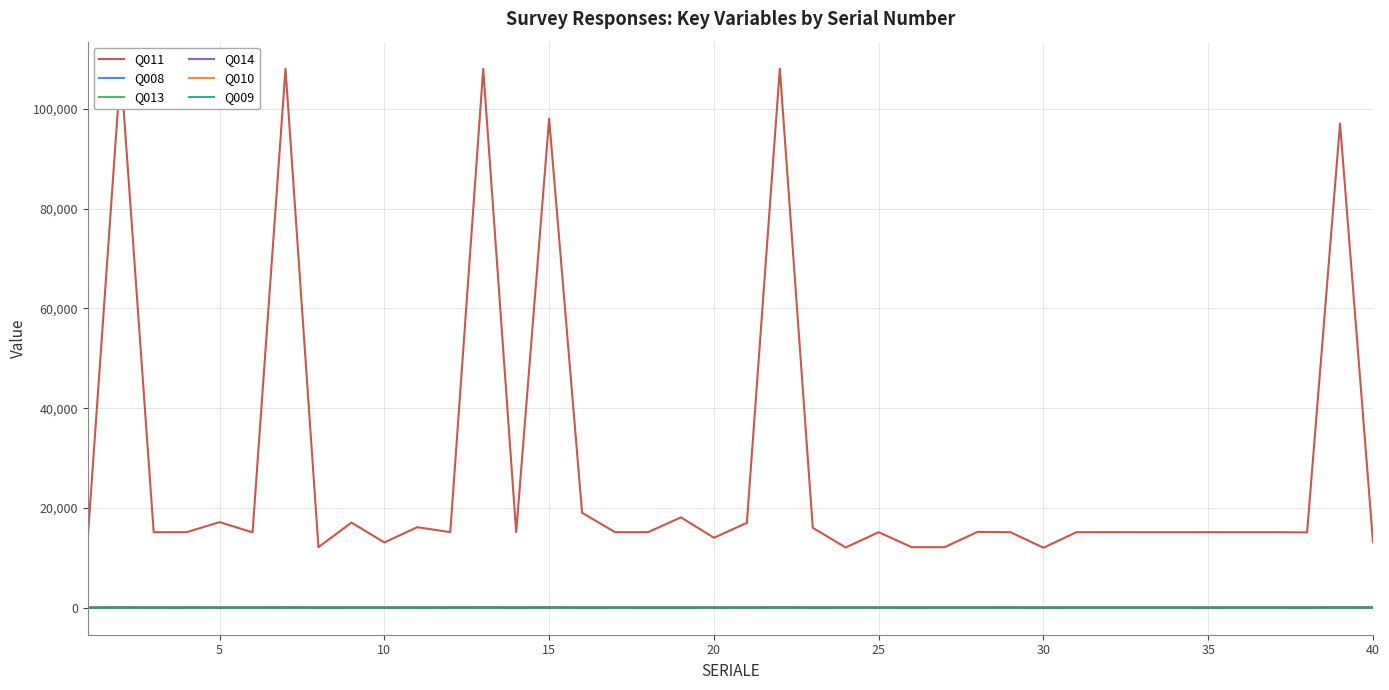

What is the greatest value displayed?

108033